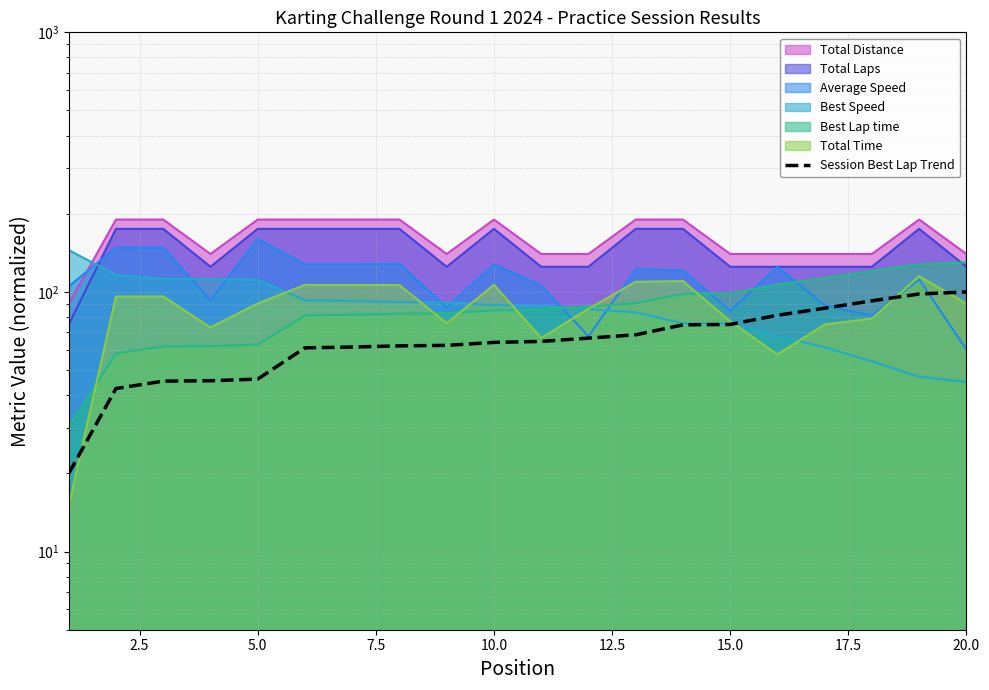

True or false: the data shows 63.9 at 9.

True